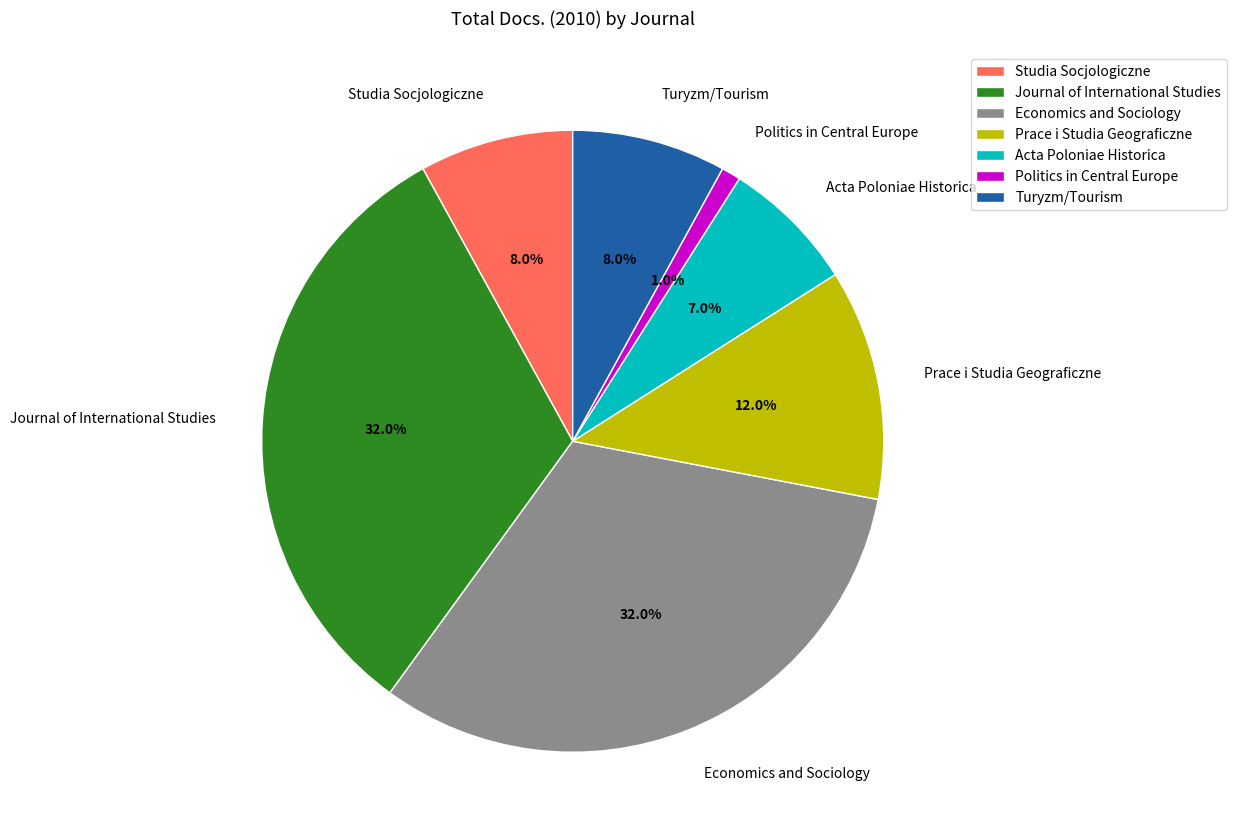

Is there a majority slice in this chart?

No